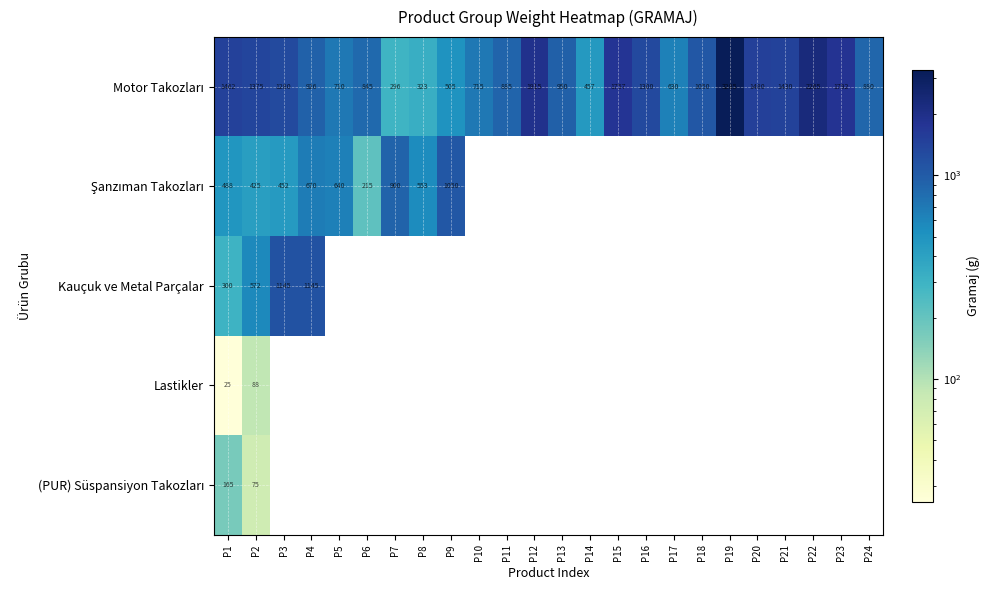

Where is (PUR) Süspansiyon Takozları nearest to the value 120?

P1